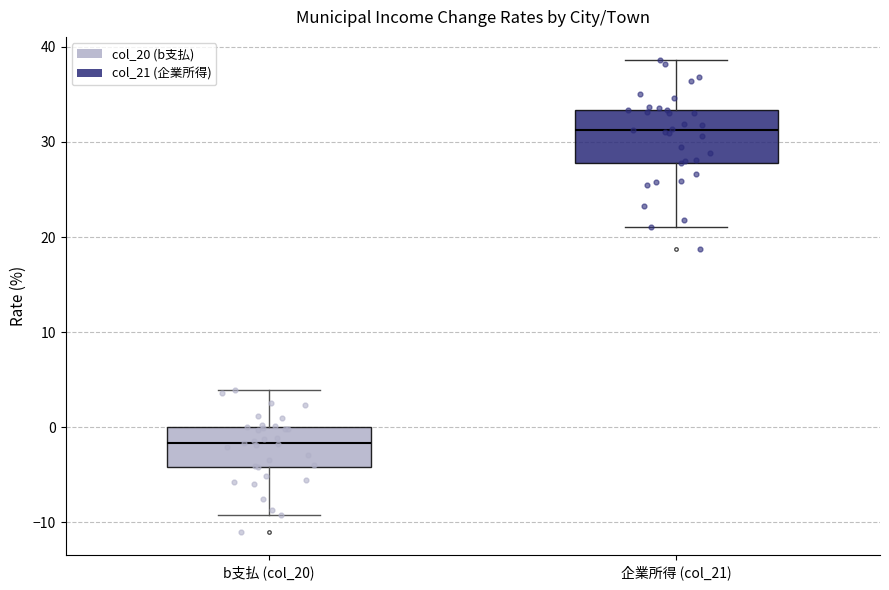

Reading left to right, transcribe this box plot: for each box, give where its median line is, the range the box spans, and where its two whiskers end, as read against the y-axis. The values are not printed on the chart, so give them approximately, as read against the axis.

b支払 (col_20): median -2, box -4 to 0, whiskers -9 to 4
企業所得 (col_21): median 31, box 28 to 33, whiskers 21 to 39